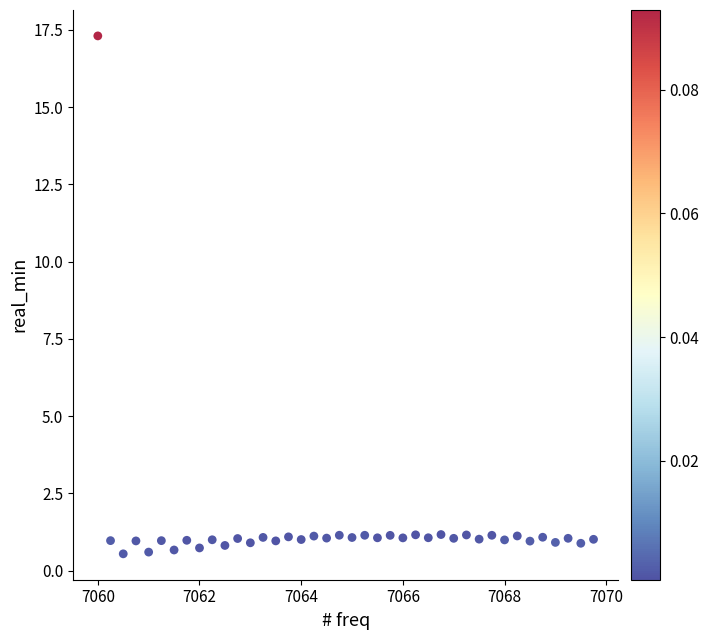

What is the range of Y values (max minus min)?

16.8